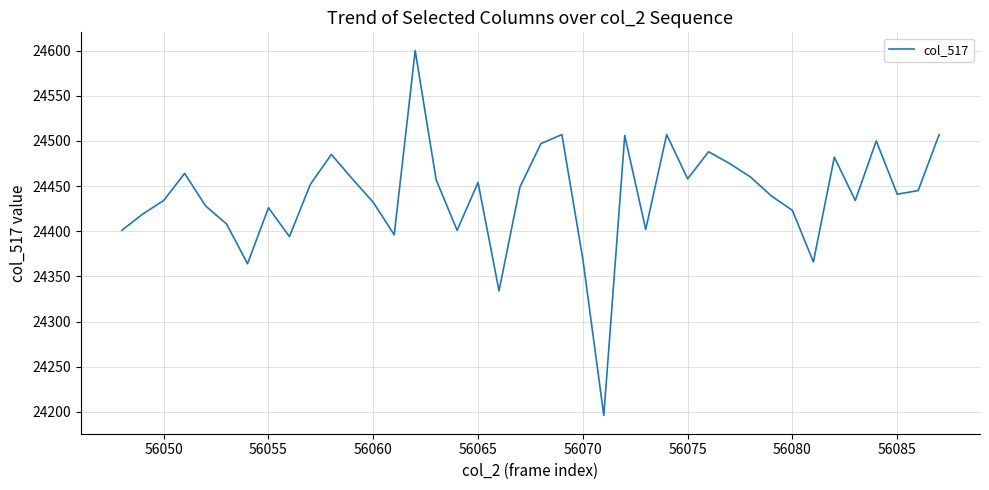

What is the smallest value displayed?

24196